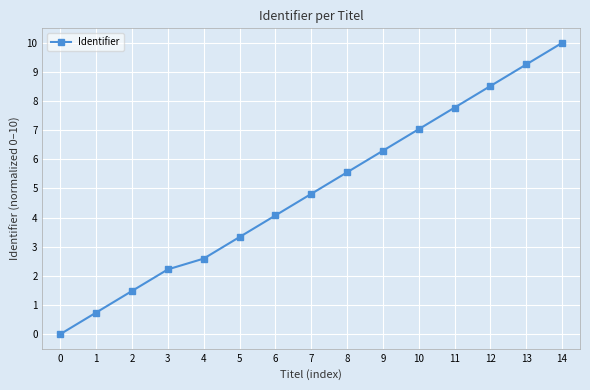

What is the value of the 4th point from the left?

2.2